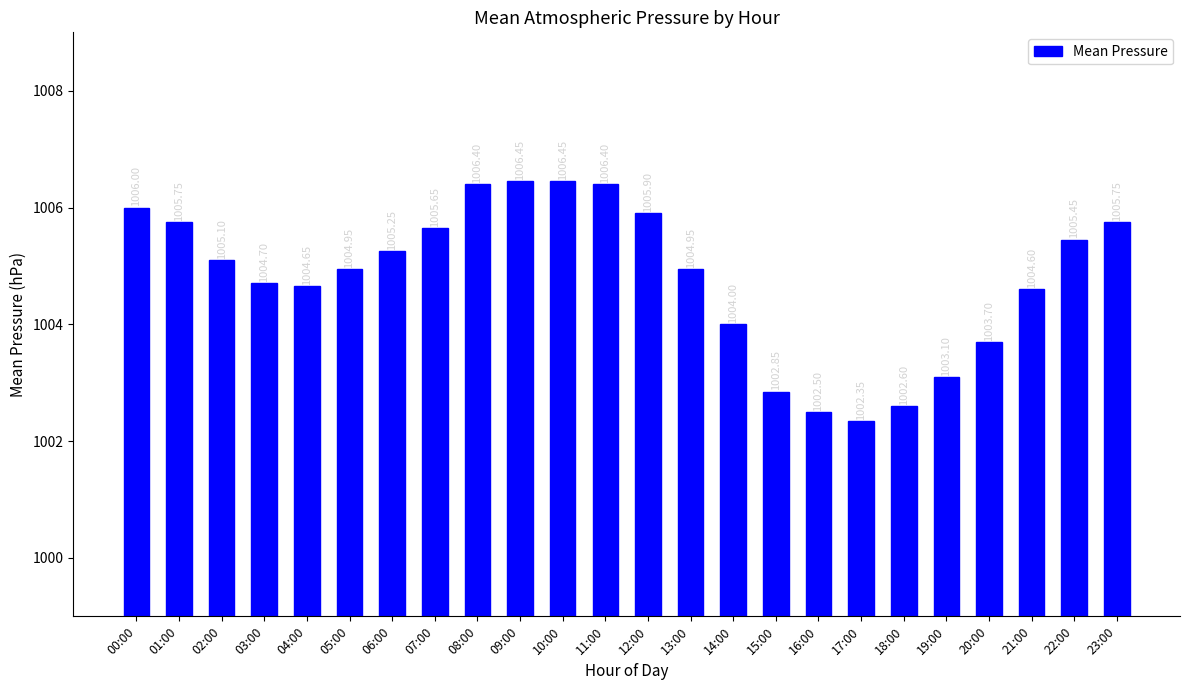

What is the value of the 13th bar from the left?

1005.9